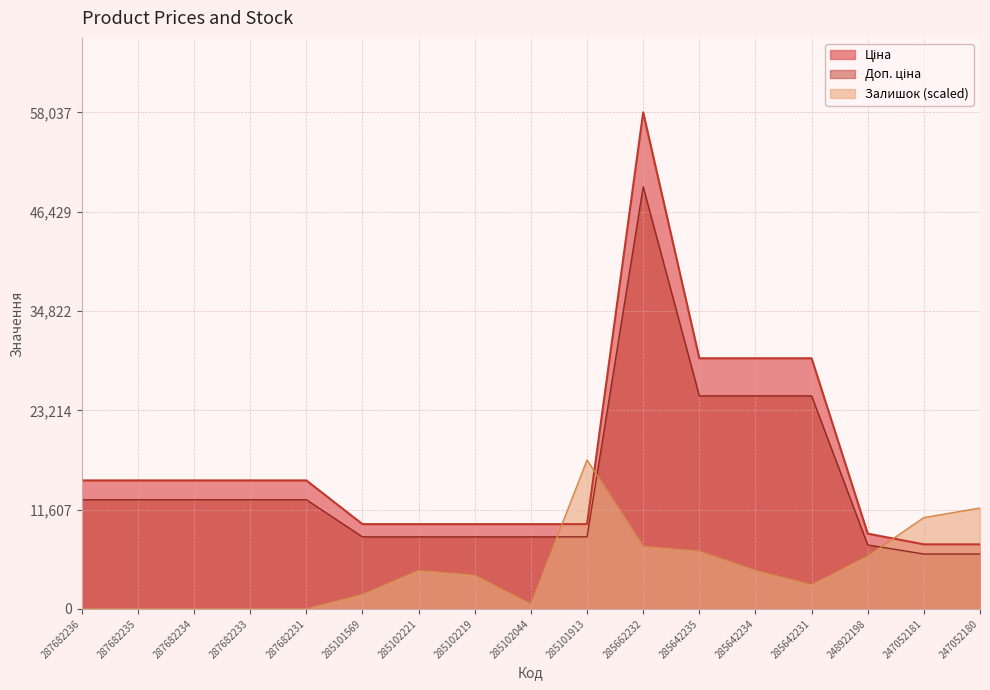

After their last crossing, which series has the higher values: Залишок or Ціна?

Залишок